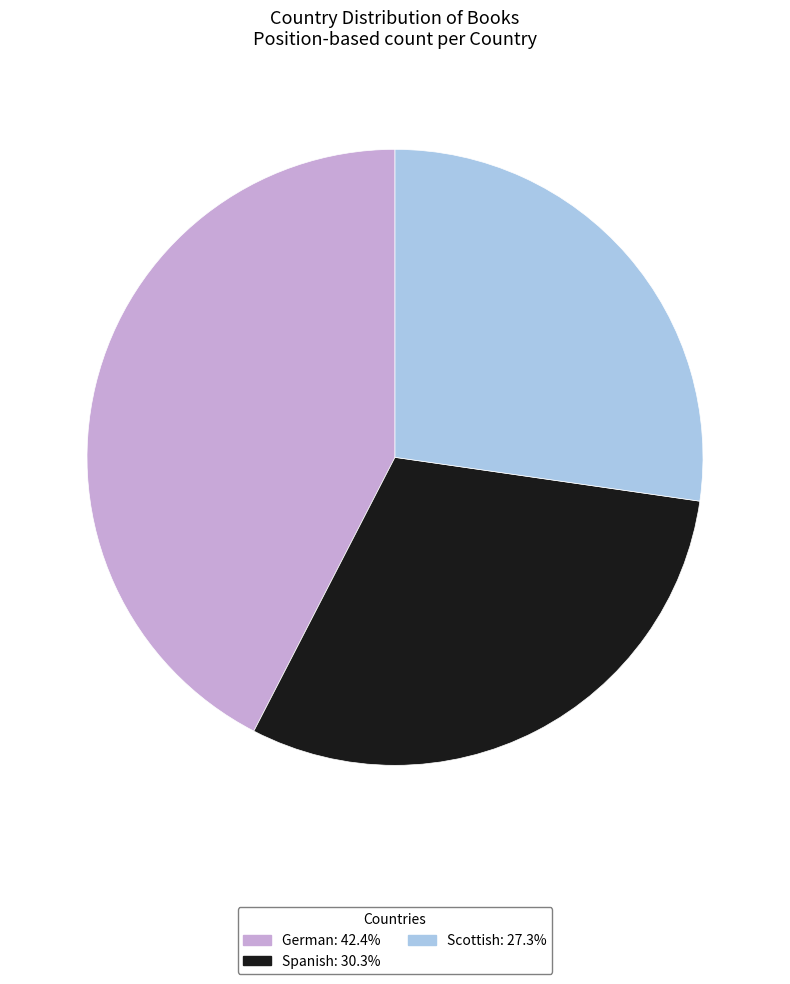

Which category has the biggest portion of the pie?

German